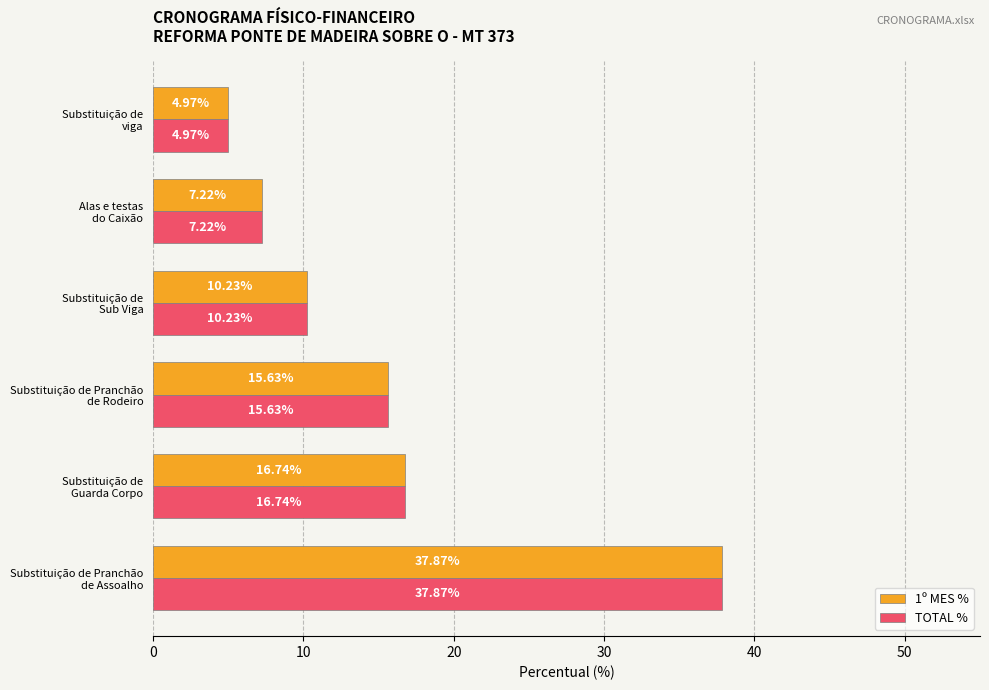

What is the difference between the second highest and minimum values in the TOTAL % series?

11.8